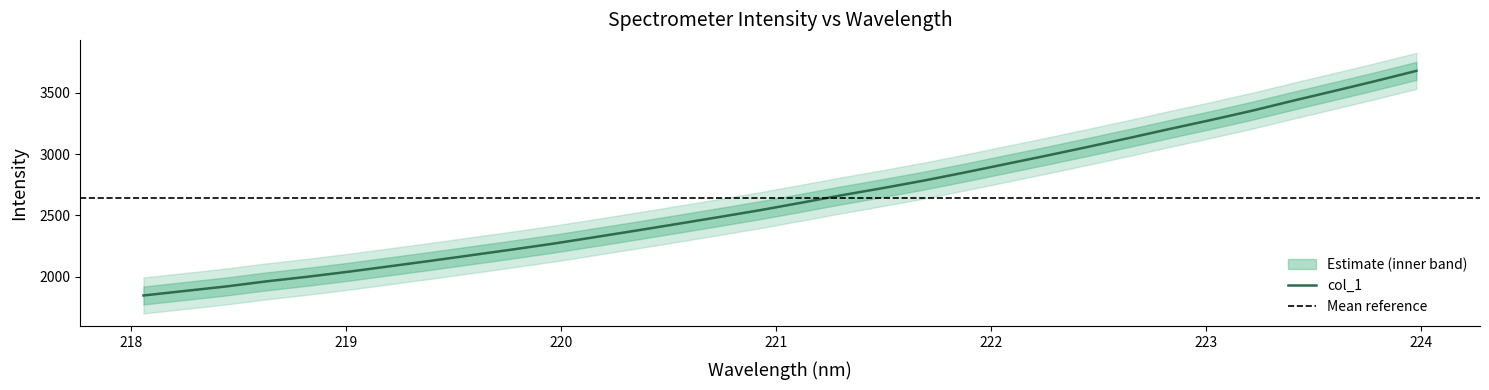

What is the change in value from 219.0156 to 219.7801?

+181.6